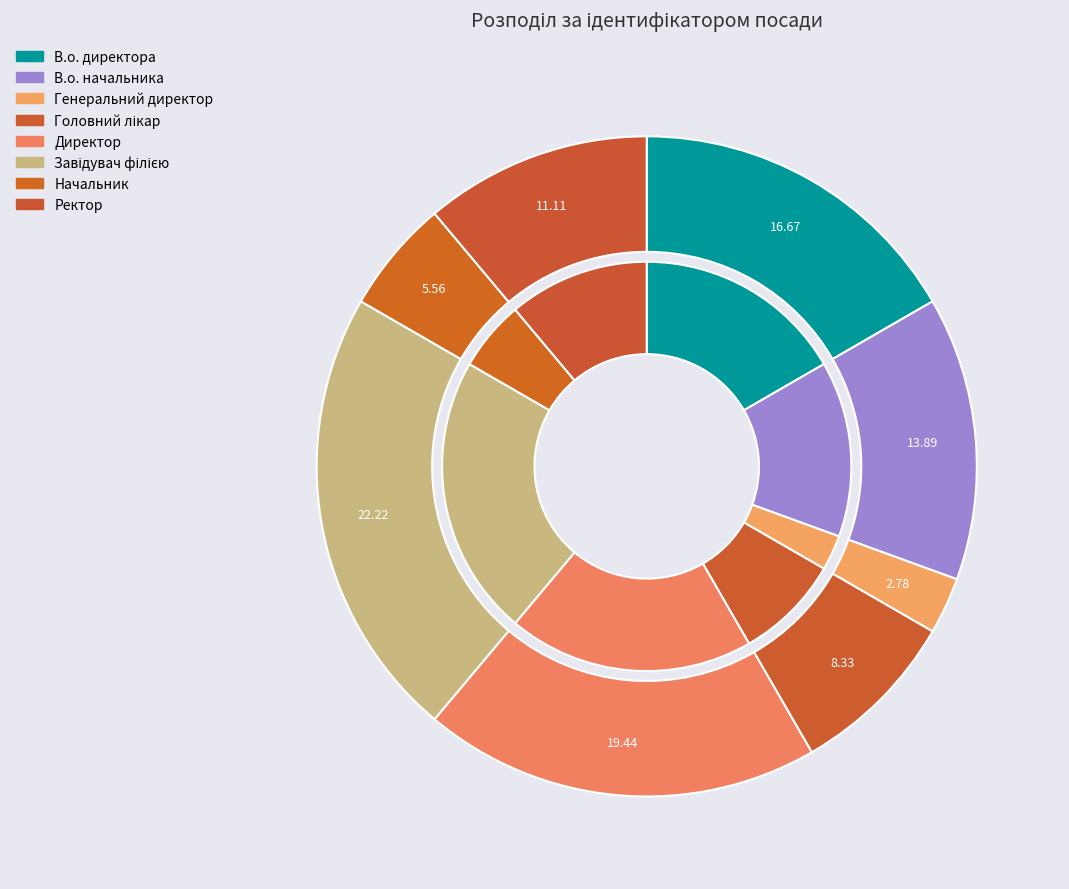

What is the change in value from В.о. директора to Головний лікар?

-3